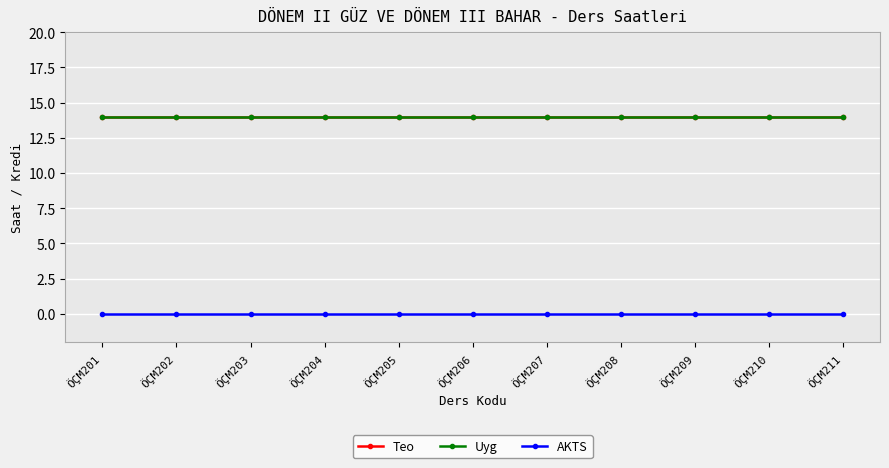

True or false: AKTS and Uyg cross at least once.

False